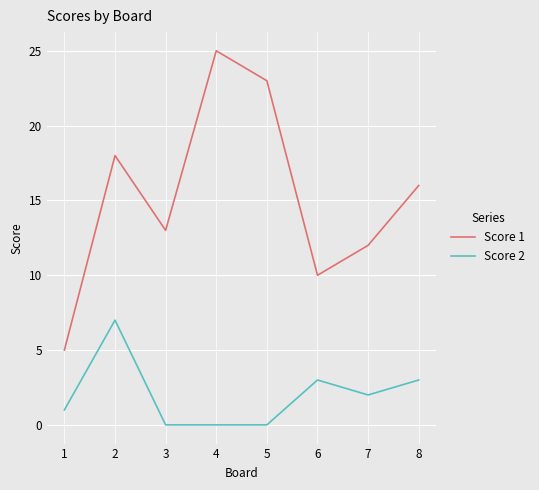

What is the greatest value displayed?

25